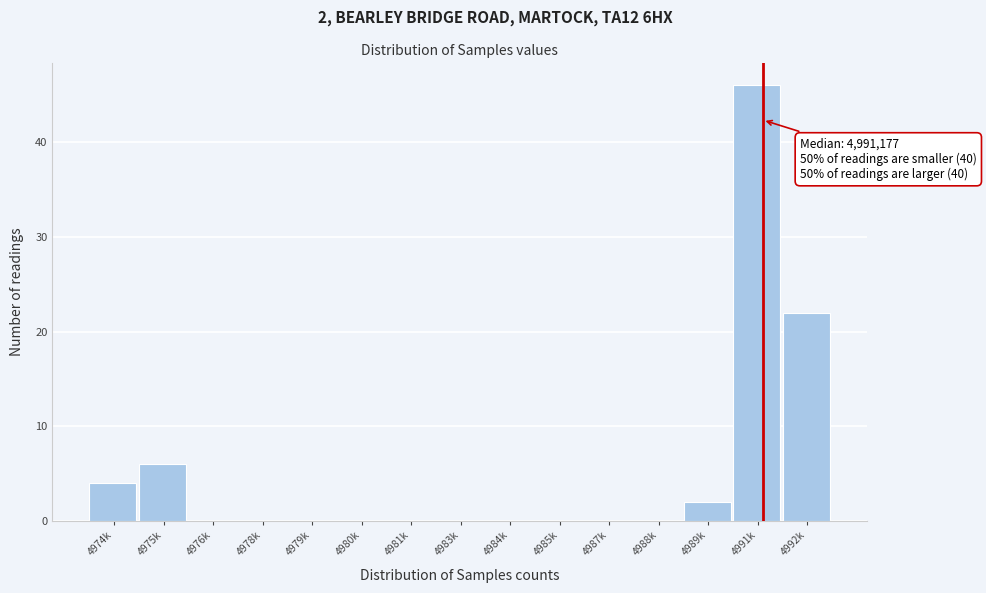

Reading left to right, extract all data points from this chart.

4974k=4	4975k=6	4976k=0	4978k=0	4979k=0	4980k=0	4981k=0	4983k=0	4984k=0	4985k=0	4987k=0	4988k=0	4989k=2	4991k=46	4992k=22